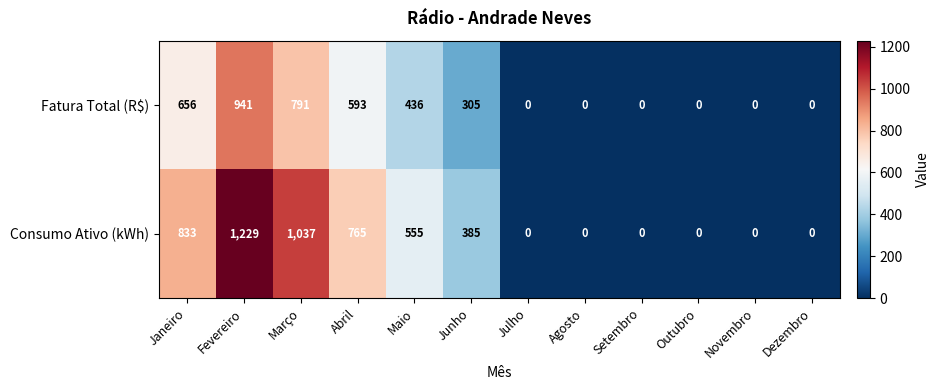

How many data points in Fatura Total (R$) are less than 305?

6